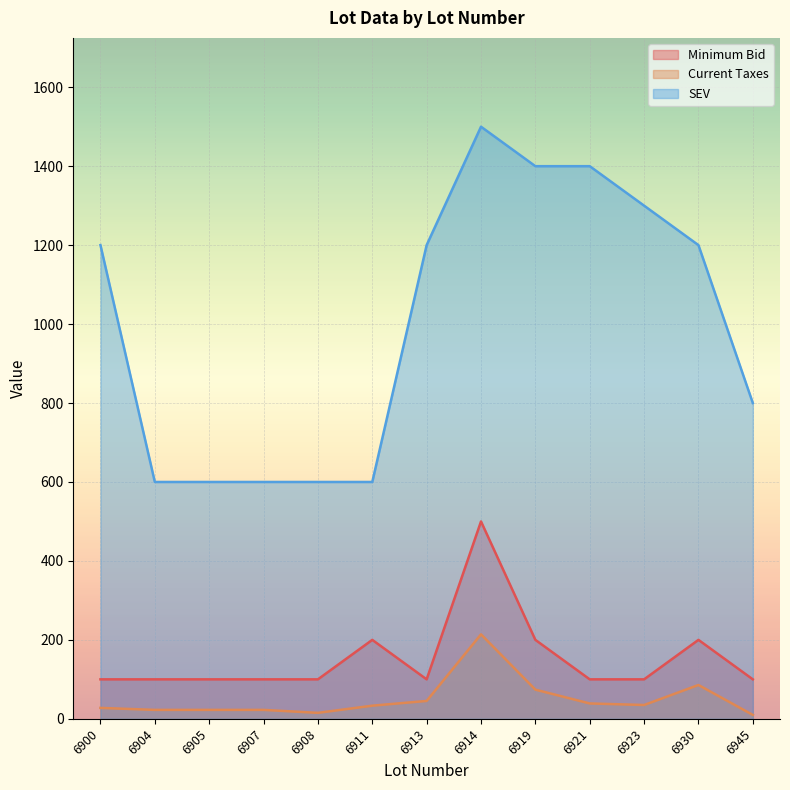

Read the Minimum Bid value at 6930.

200.0